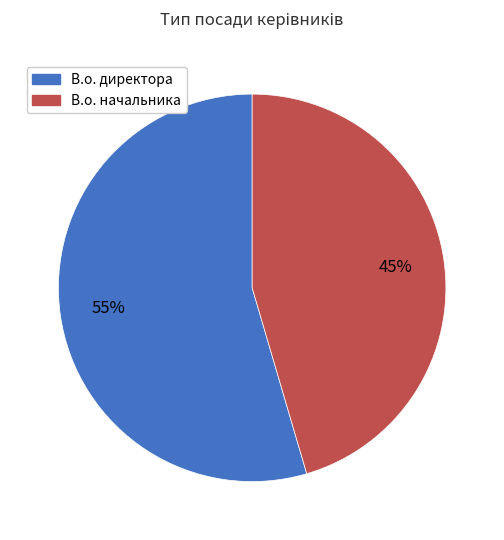

To the nearest percent, what is the average slice percentage?

50%